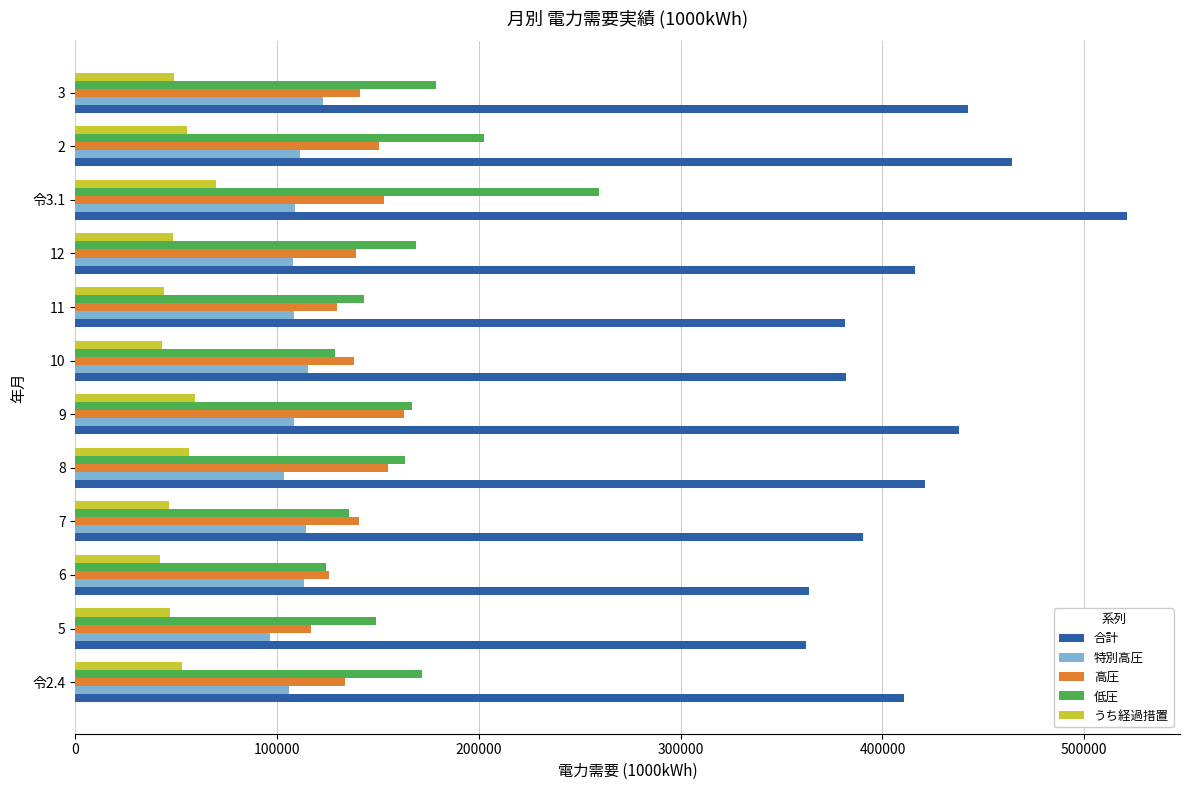

Rank the series by their maximum value, from highest to lowest.

合計, 低圧, 高圧, 特別高圧, うち経過措置